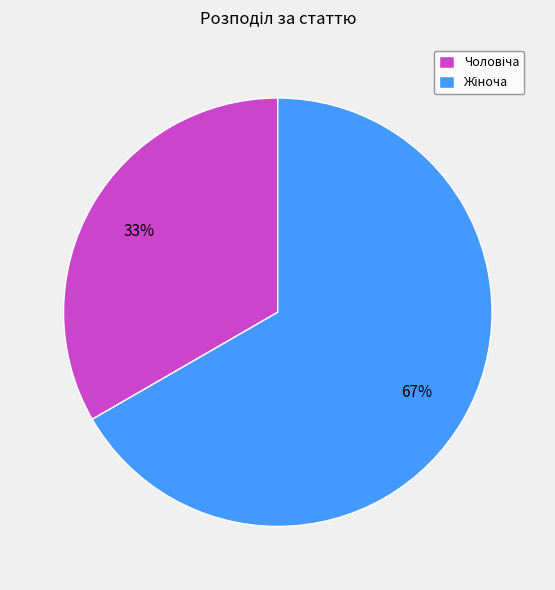

Does any single category account for the majority?

Yes